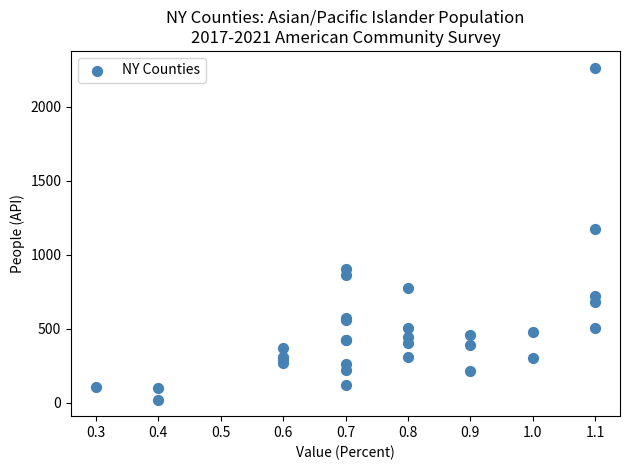

What Y value in the scatter plot is closest to 1143?

1174